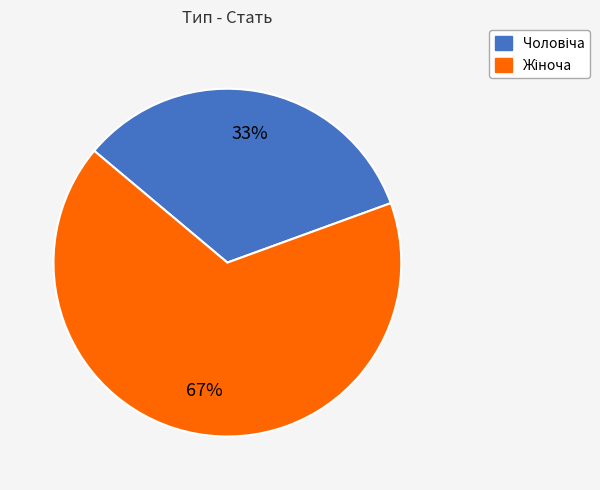

Is there any slice that represents more than half of the pie?

Yes